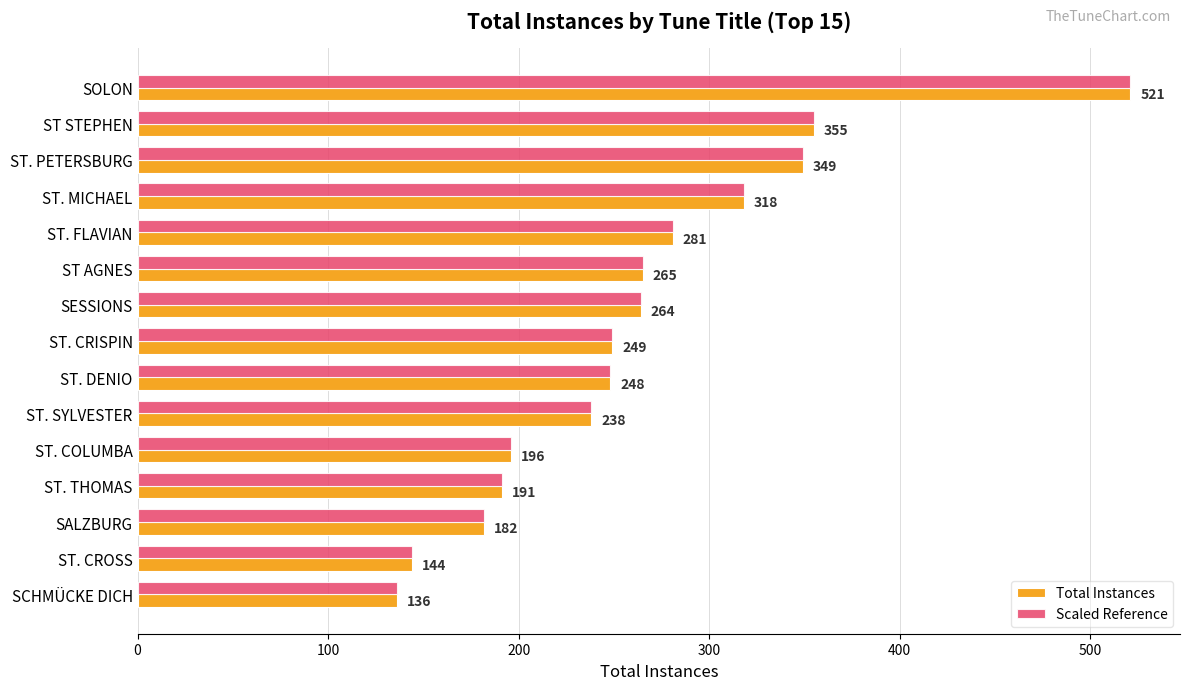

What is the highest value of the Scaled Reference series?

521